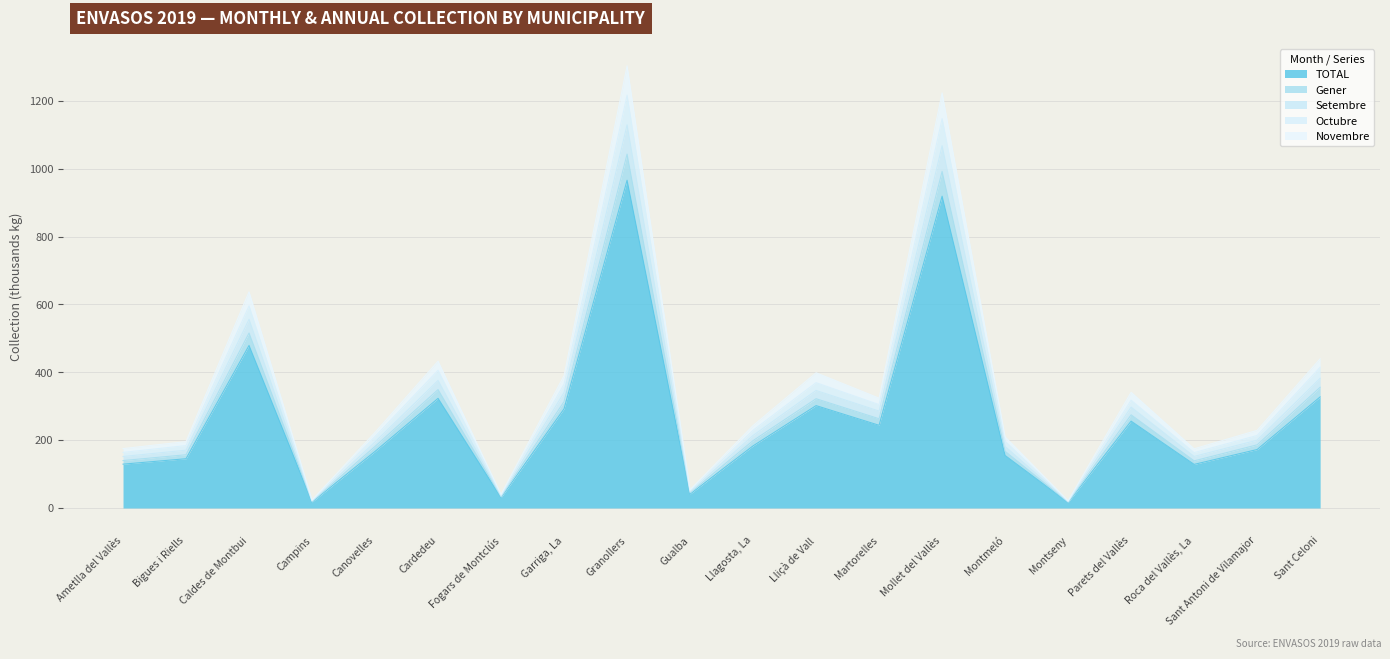

True or false: TOTAL has a value of 72.4 at Gualba.

False